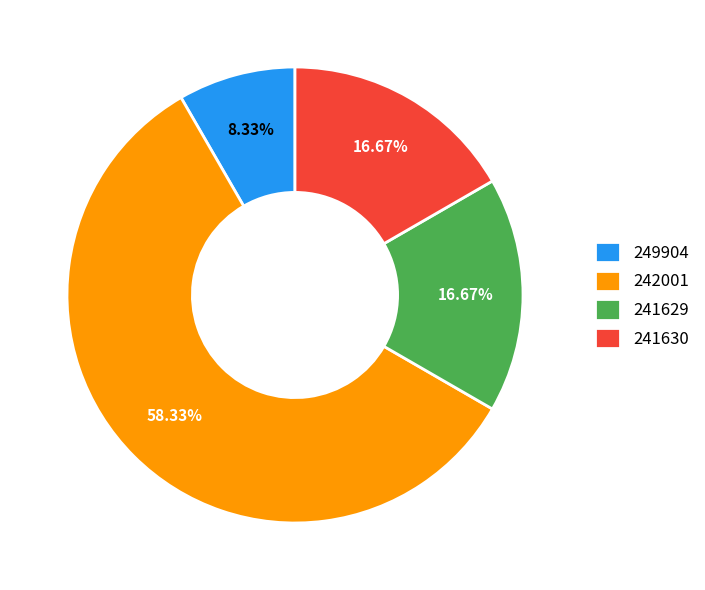

Combined, what portion of the pie is 242001 and 241630?

75.0%